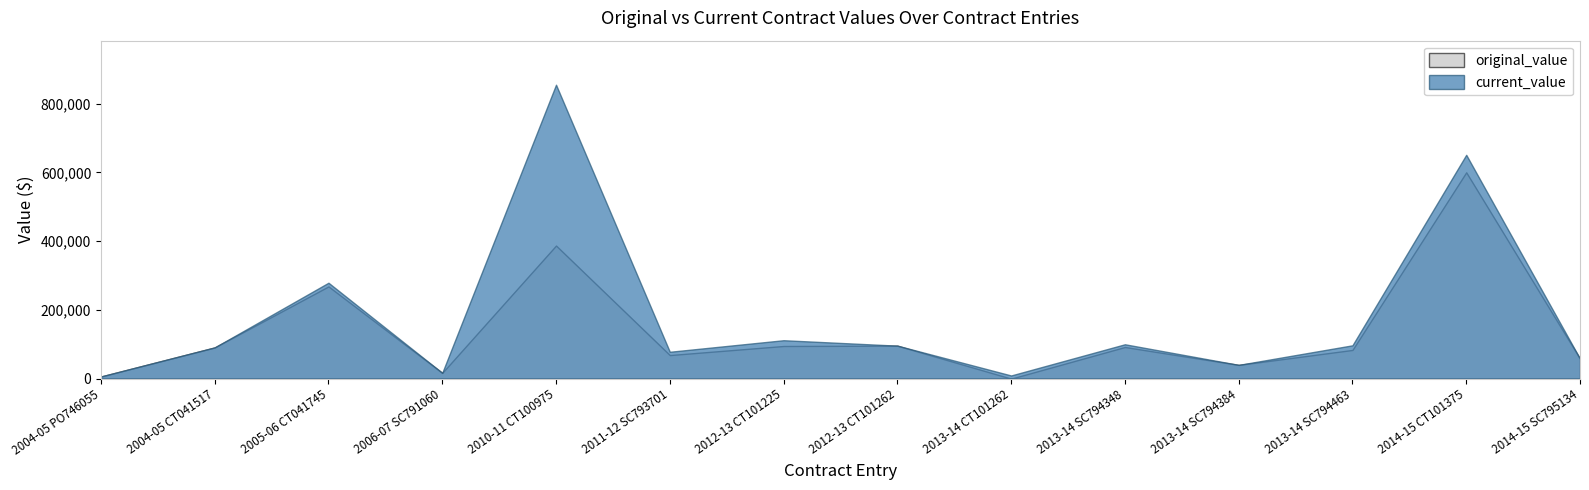

True or false: current_value and original_value intersect in this chart.

False